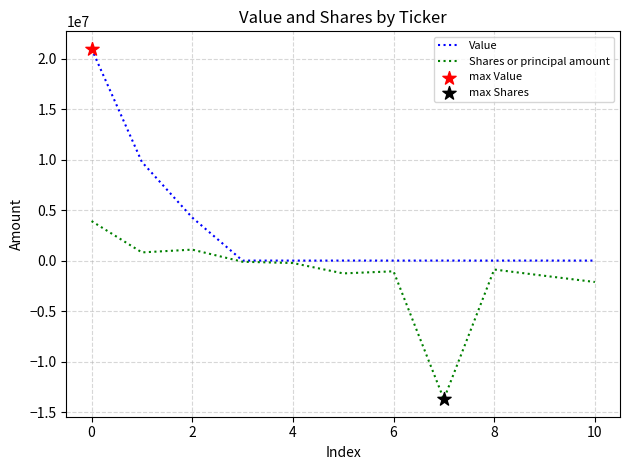

Which series has the largest range (max minus min)?

Value